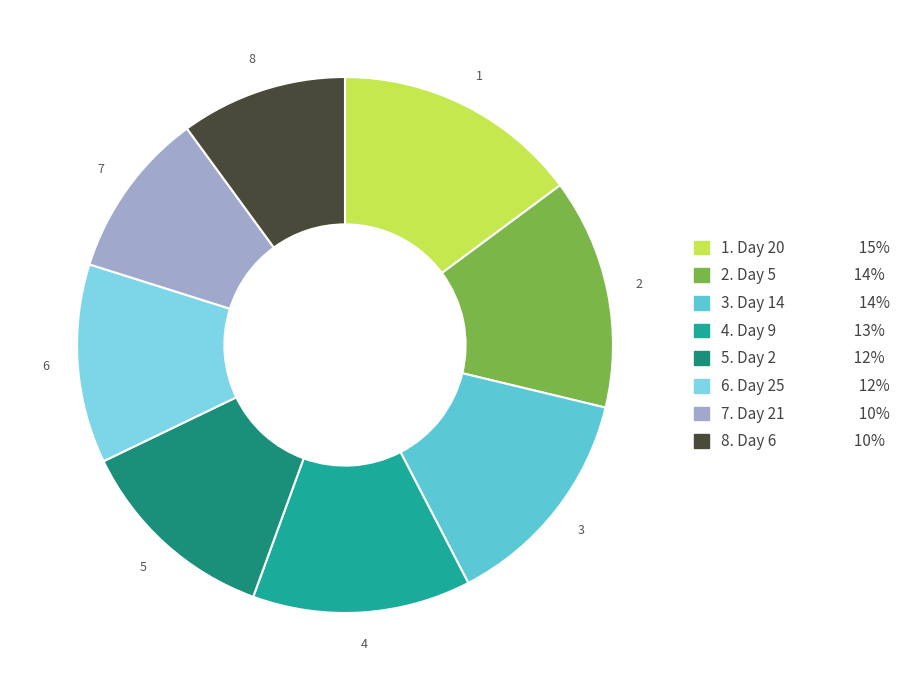

Is there any slice that represents more than half of the pie?

No